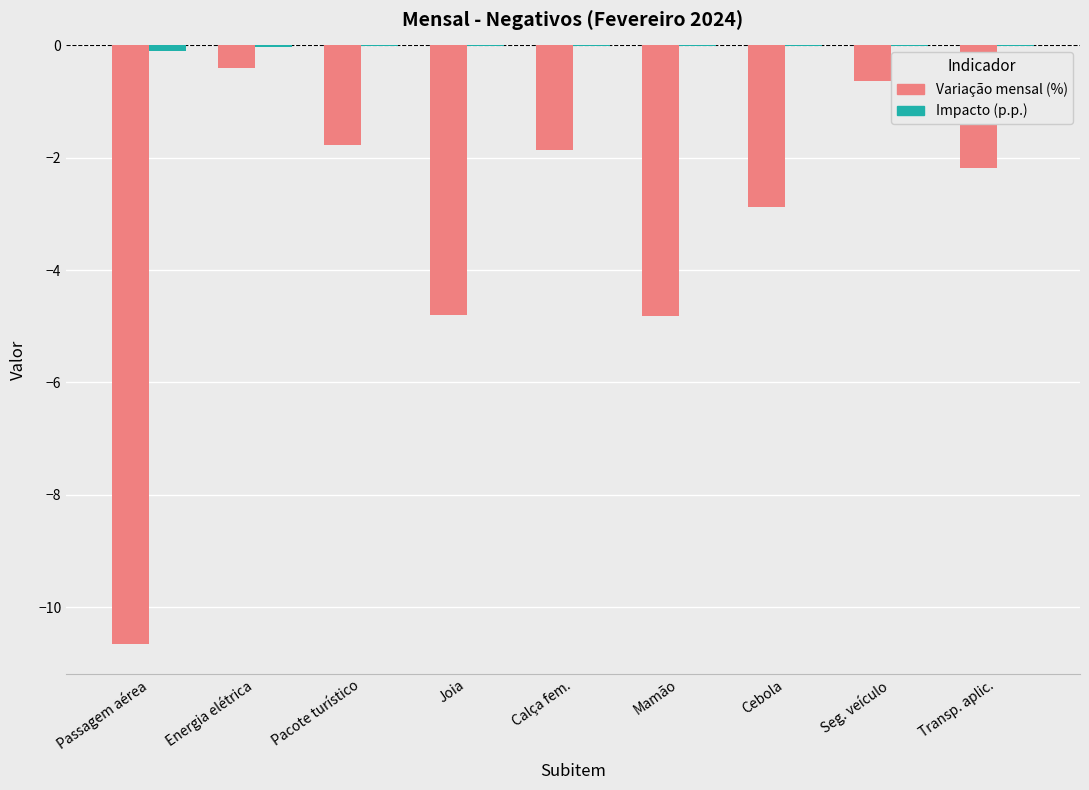

How many groups of bars are there?

9